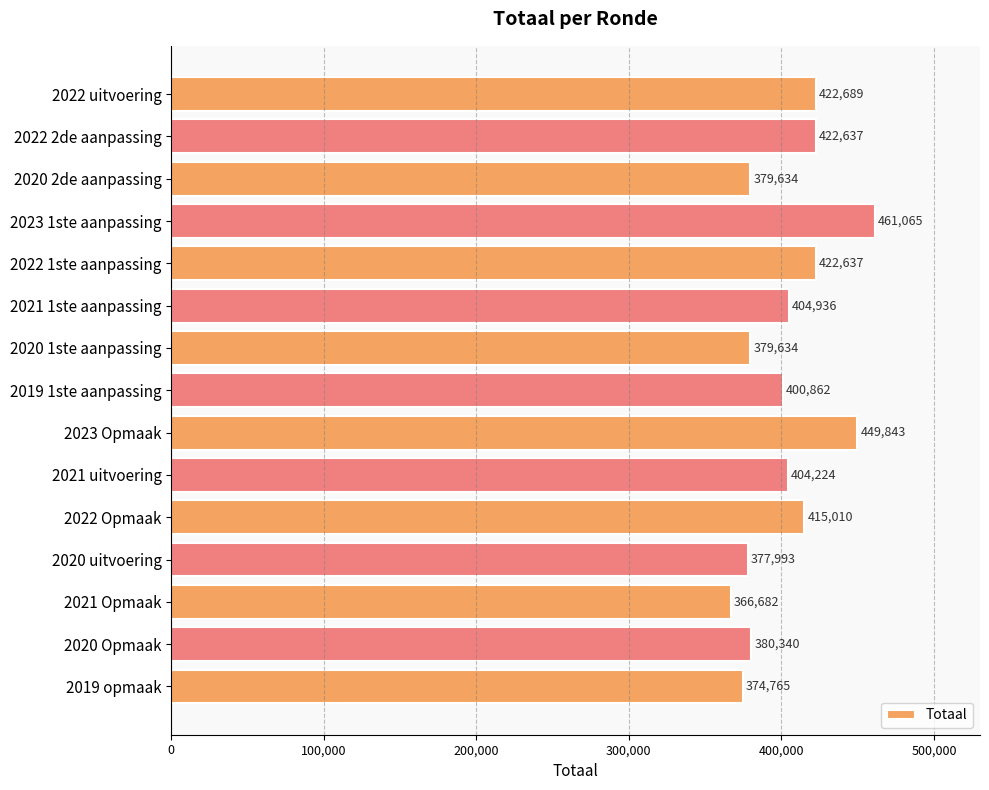

Which category has the lowest value across all series?

2021 Opmaak